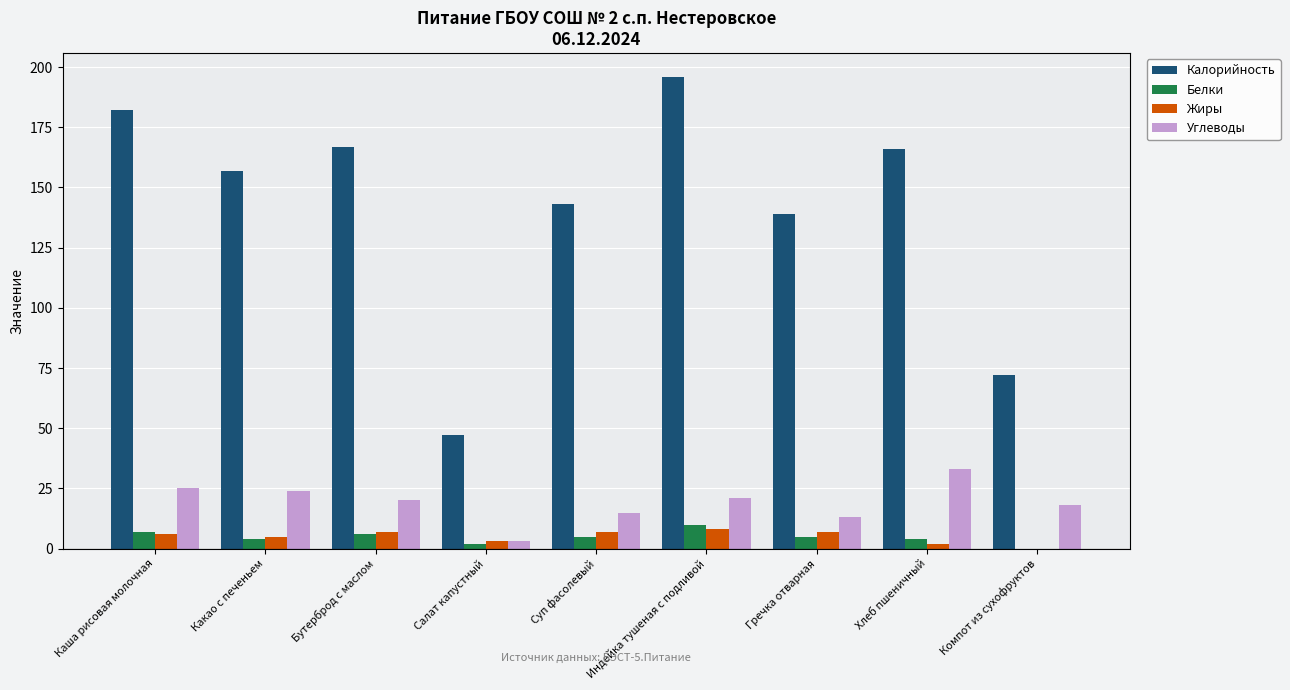

What is the average value of the Калорийность series?

141